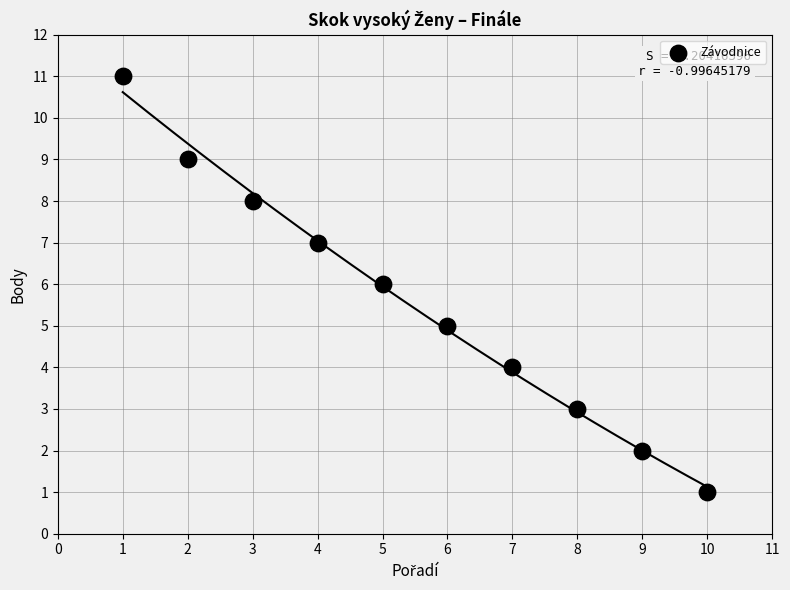

What is the average Y value?

6